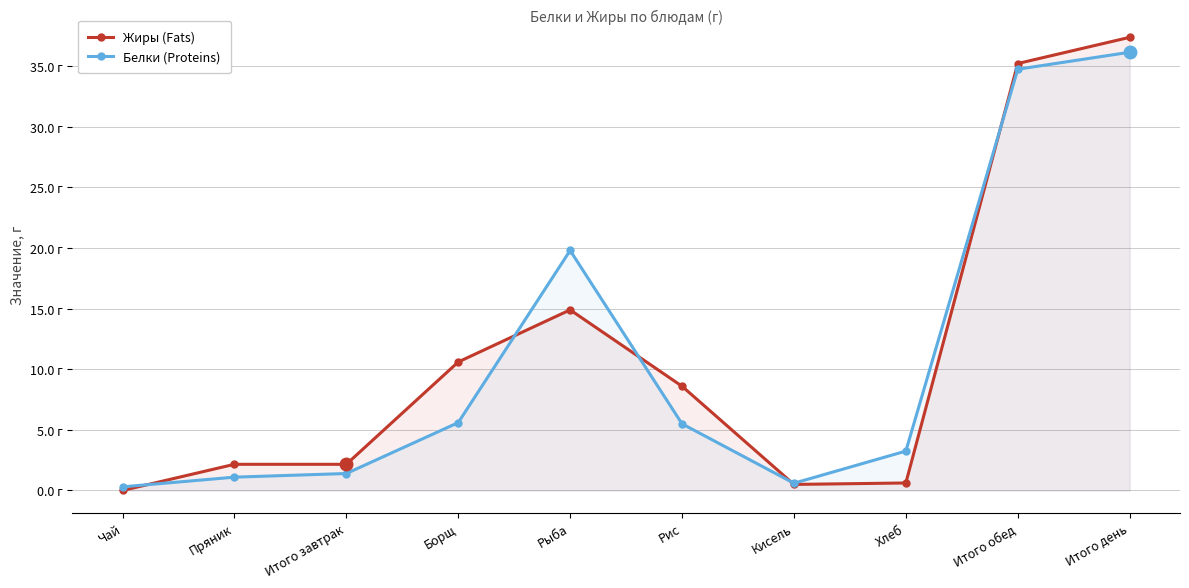

At which label does Жиры (Fats) first exceed 8?

Борщ